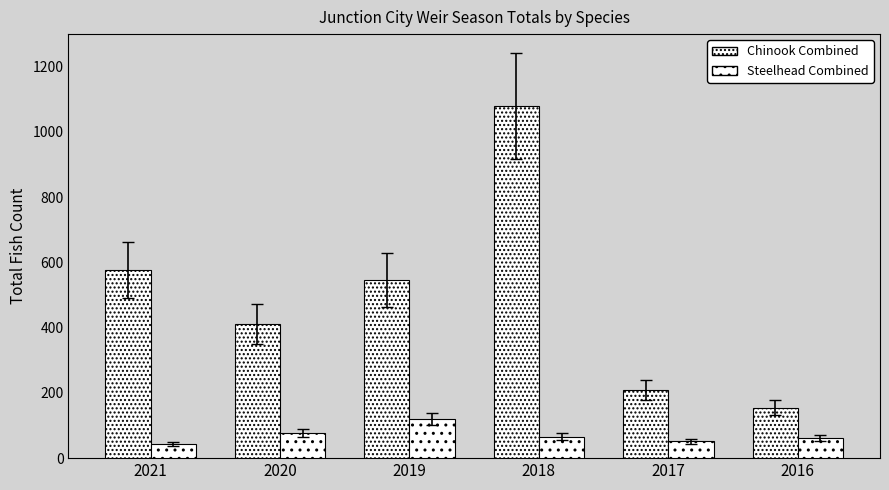

Are the bars horizontal?

No